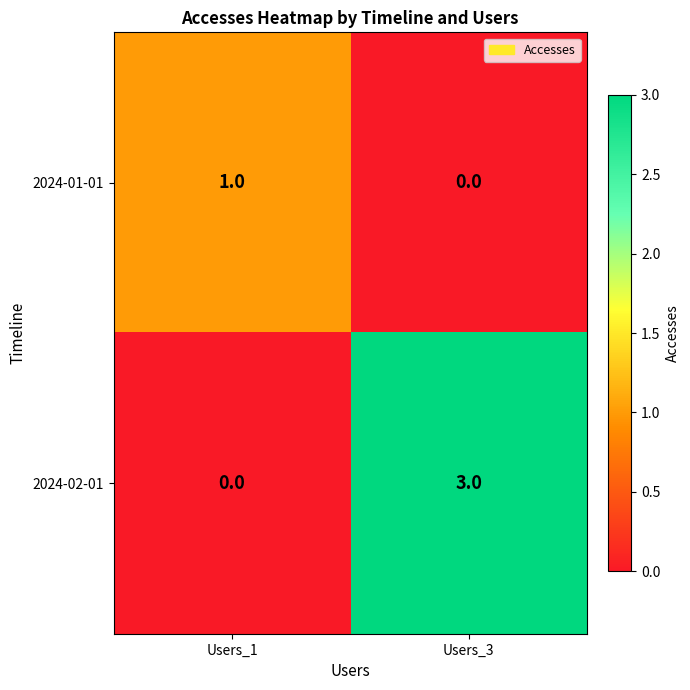

The value of 2024-01-01 at Users_3 is 0. True or false?

True